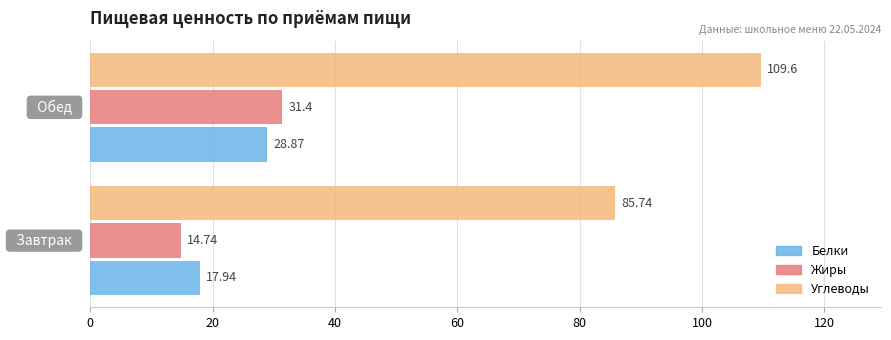

Which series has the largest total across all categories?

Углеводы